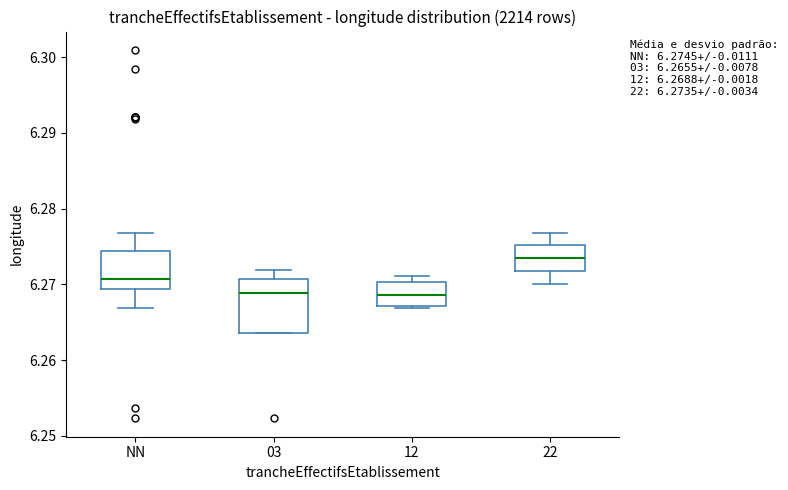

Which box's median line is the highest?

22